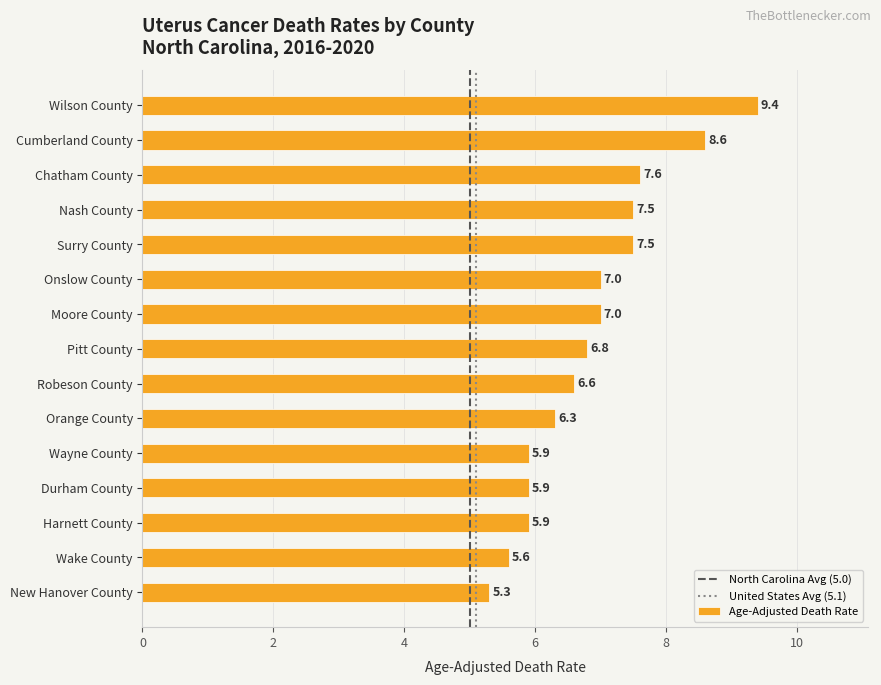

What is the label of the 8th bar from the top?

Pitt County